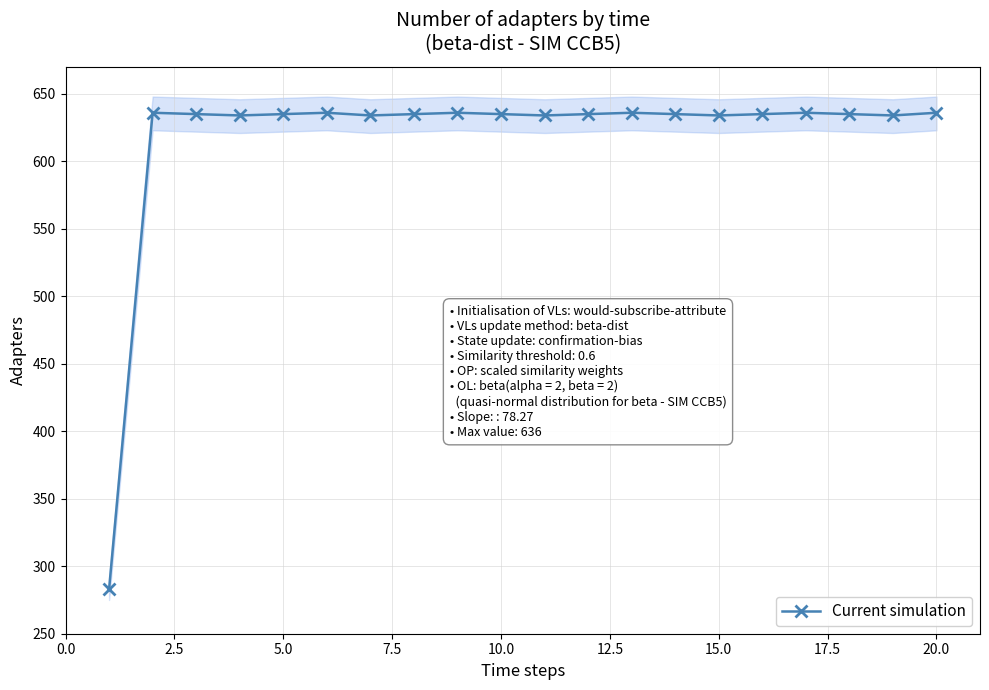

How many points are lower than both their immediate neighbors (excluding endpoints)?

5